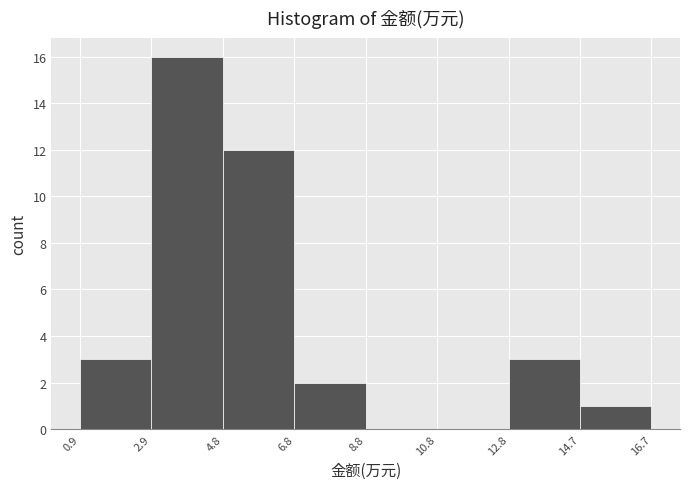

Reading left to right, list every bar in this chart as the range it spans on the x-axis followed by its height. The values are not printed on the chart, so give them approximately, as read against the axis.

0.9 to 2.9: 3
2.9 to 4.8: 16
4.8 to 6.8: 12
6.8 to 8.8: 2
8.8 to 10.8: 0
10.8 to 12.8: 0
12.8 to 14.7: 3
14.7 to 16.7: 1